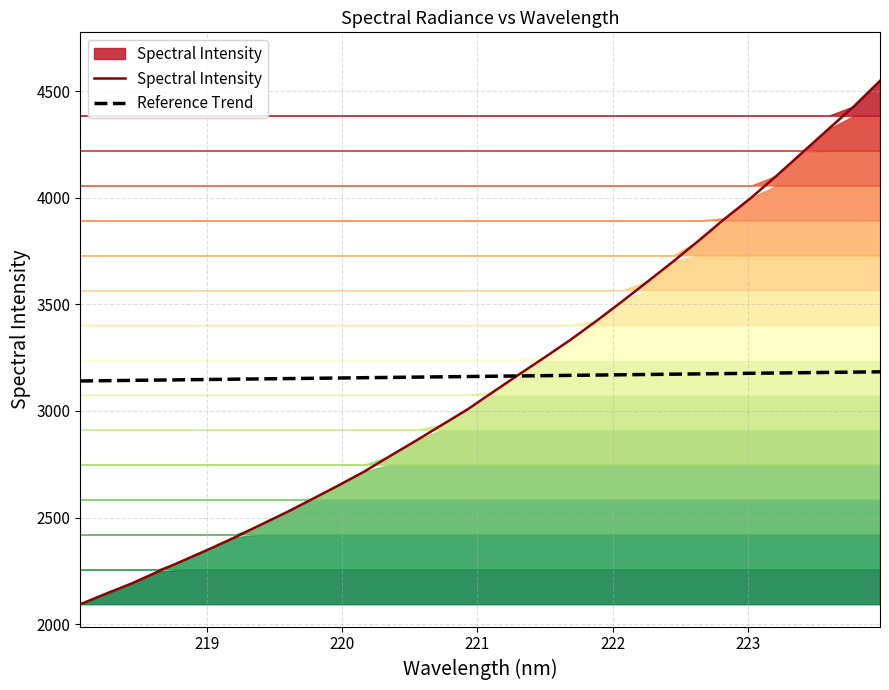

Reading right to left, what are all the values shown in this chart?

4547.7	4429.3	4321.8	4212.8	4104.1	3999.5	3903.4	3801.8	3703.1	3608.1	3513.8	3422.1	3334.0	3251.7	3171.4	3089.5	3007.1	2933.7	2860.3	2788.8	2715.8	2650.9	2587.8	2525.5	2467.0	2408.0	2352.5	2299.3	2246.2	2191.7	2143.3	2093.7